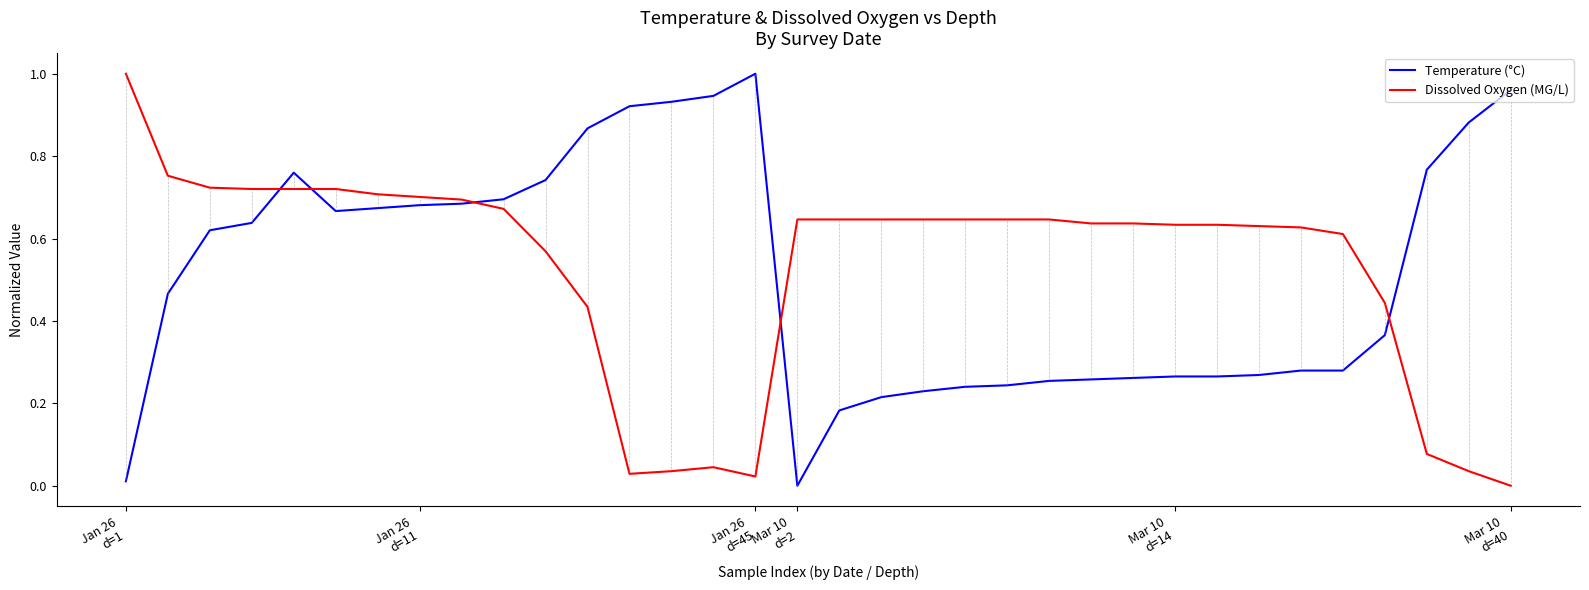

At which label is Temperature (°C) closest to 0?

Mar 10
d=2